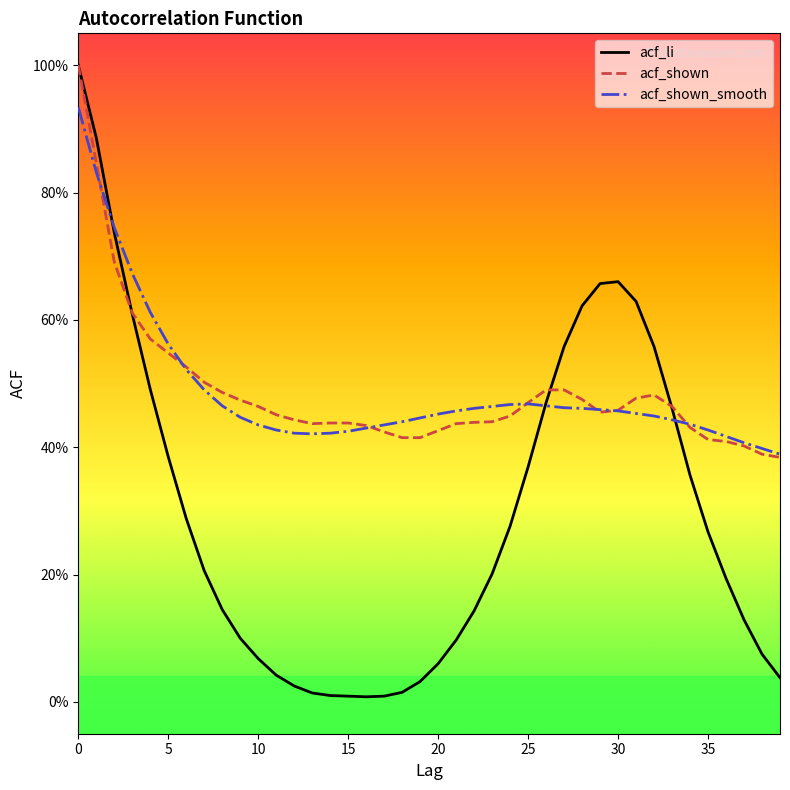

Which series has the widest spread of values?

acf_li